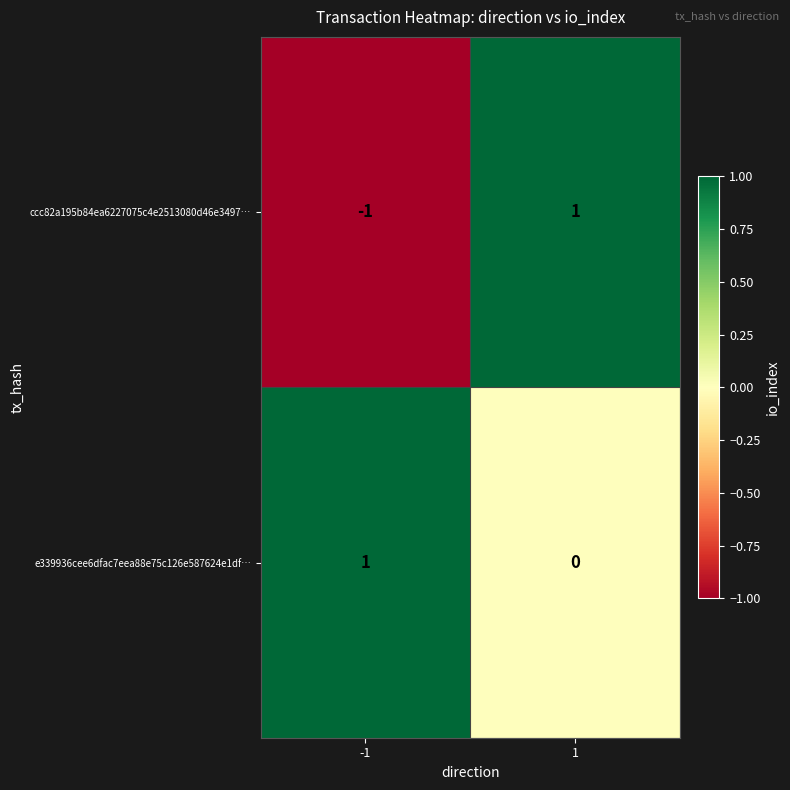

List the series in order of their overall mean, highest first.

e339936cee6dfac7eea88e75c126e587624e1df…, ccc82a195b84ea6227075c4e2513080d46e3497…